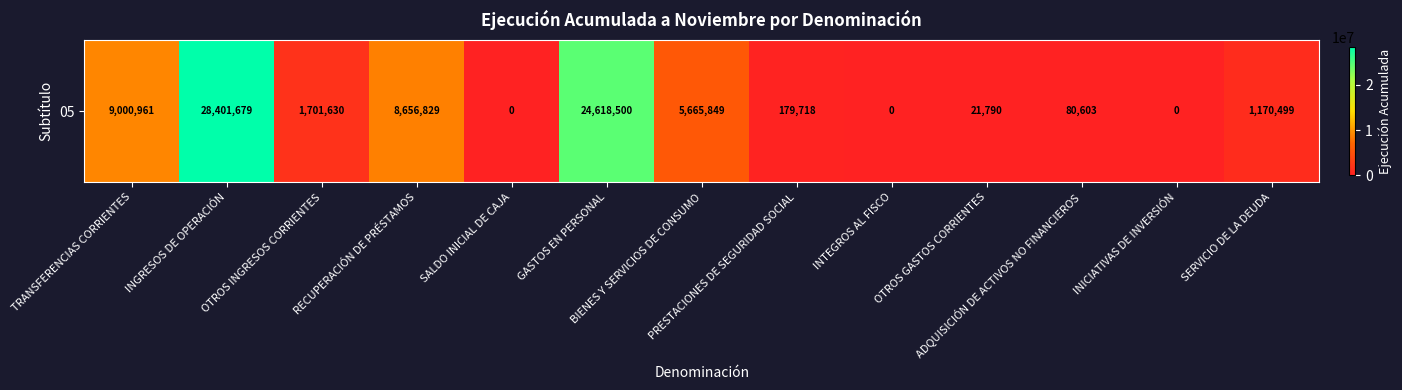

Reading left to right, transcribe all the data shown in this chart.

9000961	28401679	1701630	8656829	0	24618500	5665849	179718	0	21790	80603	0	1170499